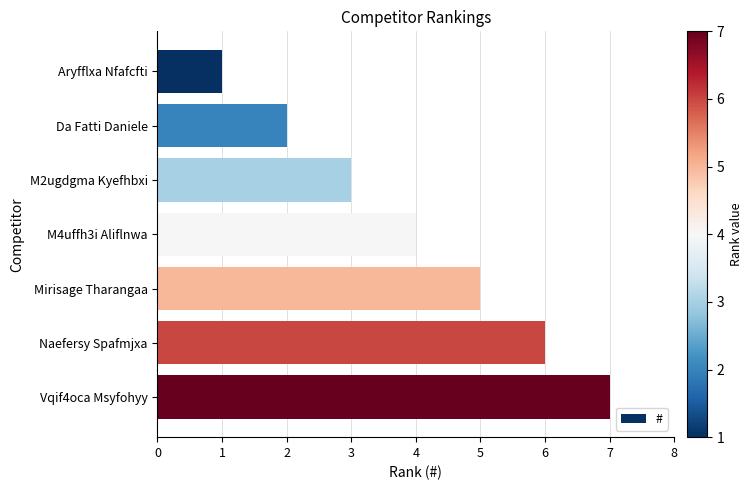

What is the label of the 1st bar from the bottom?

Vqif4oca Msyfohyy